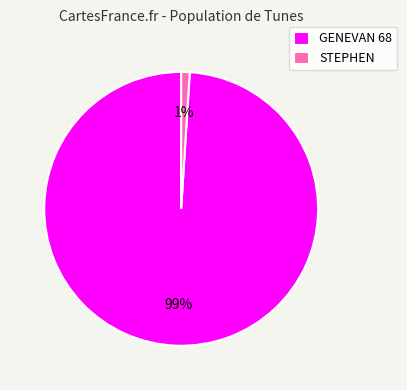

How many slices are in this pie chart?

2